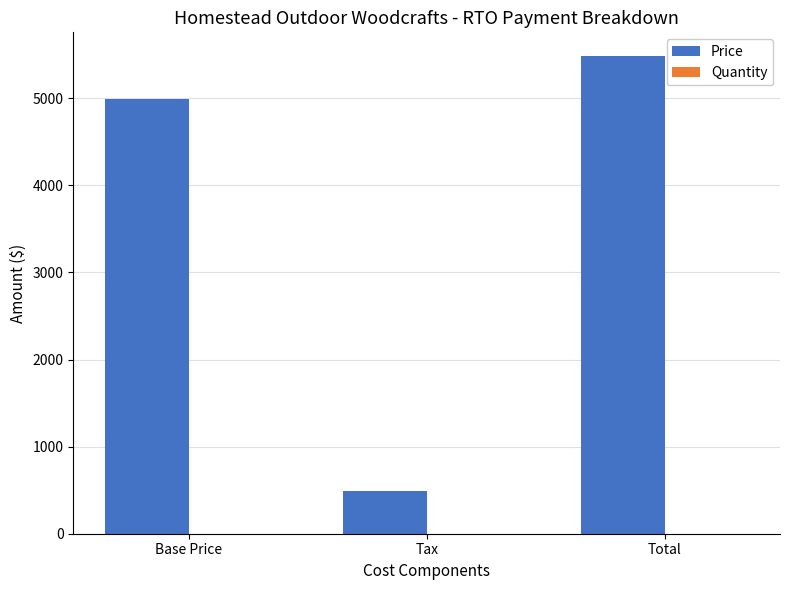

Between Base Price and Total, which series saw the biggest shift?

Price